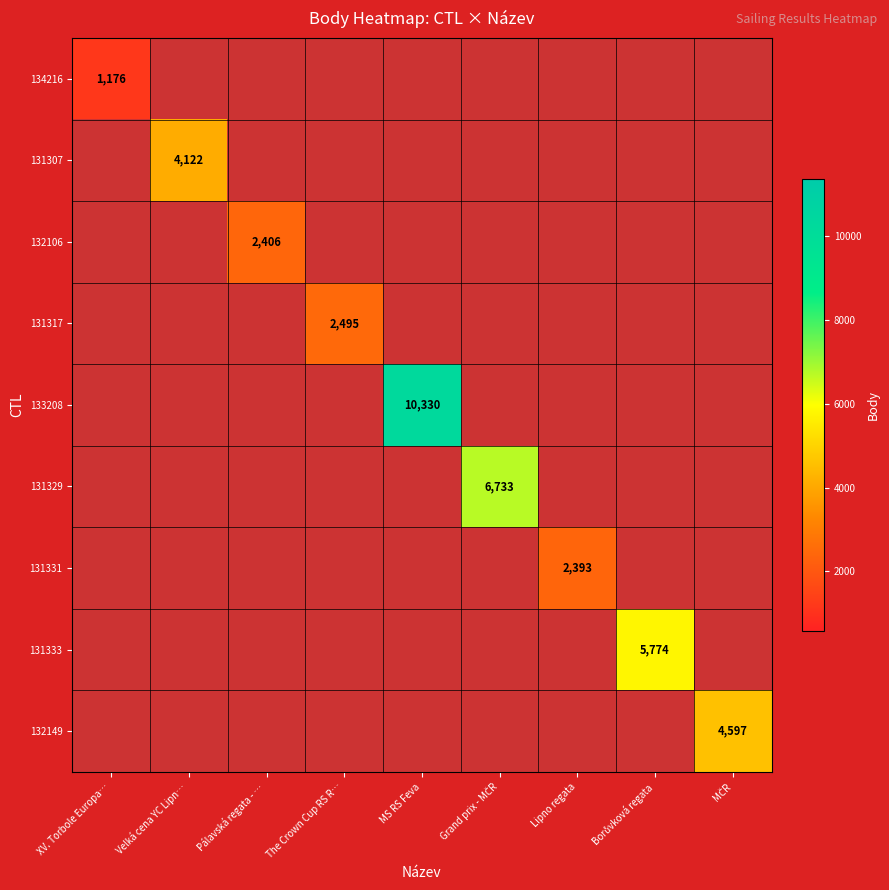

How many series are shown in this chart?

9